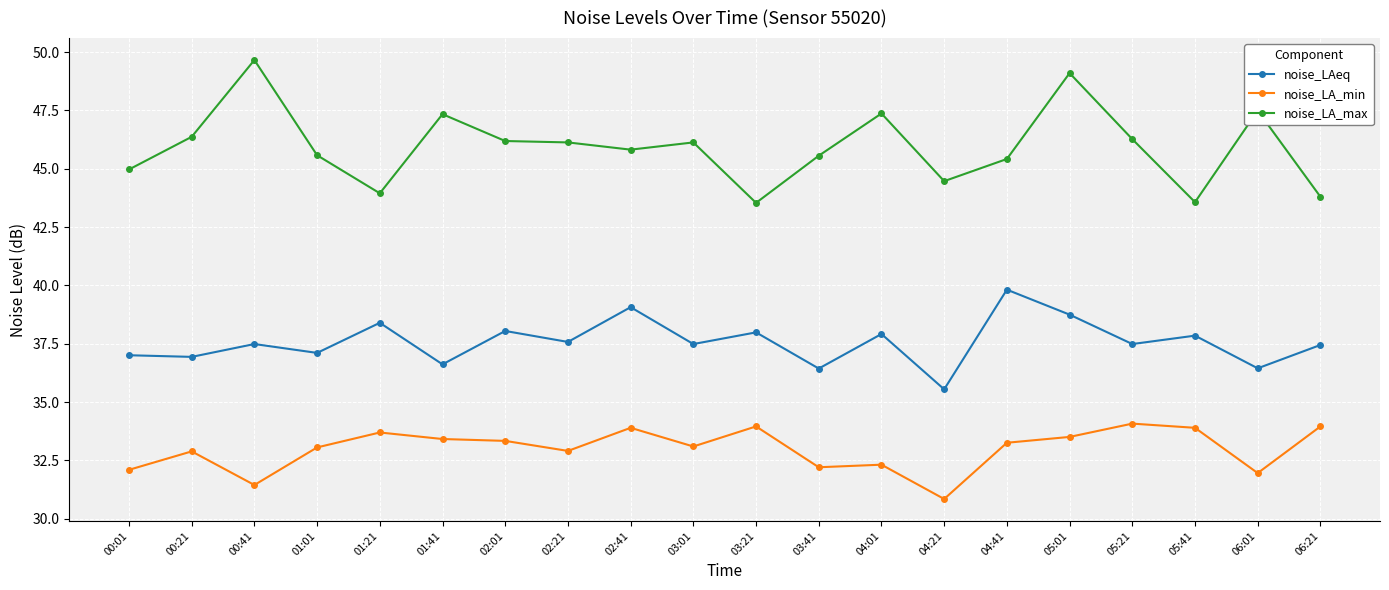

At how many categories does at least one series exceed 34?

20